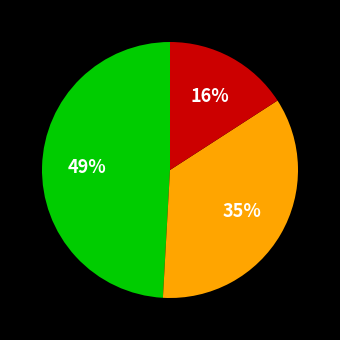

To the nearest percent, what is the difference between the largest and smallest slice percentages?

33%